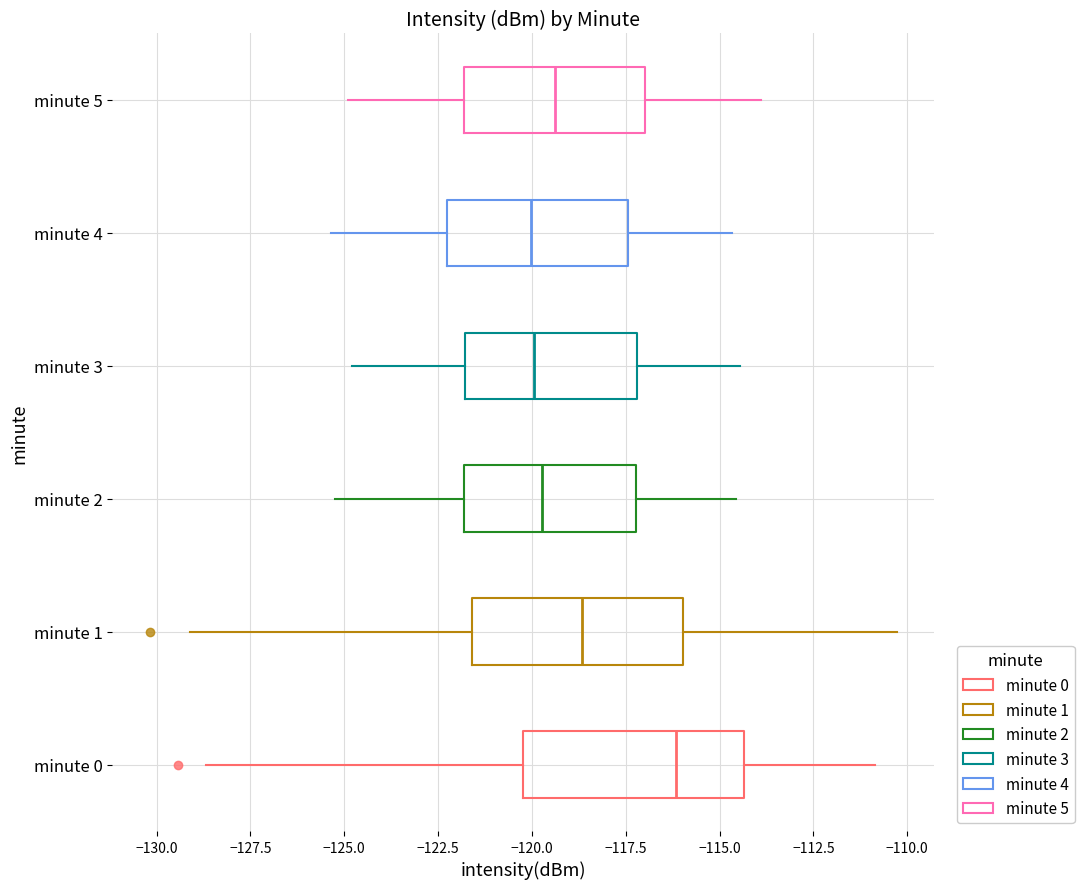

Reading bottom to top, read every box against the x-axis: the position of its median line, the range the box covers, and the ends of its whiskers. The values are not printed on the chart, so give them approximately, as read against the axis.

minute 0: median -116.0, box -120.0 to -114.5, whiskers -128.5 to -111.0
minute 1: median -118.5, box -121.5 to -116.0, whiskers -129.0 to -110.5
minute 2: median -119.5, box -122.0 to -117.0, whiskers -125.0 to -114.5
minute 3: median -120.0, box -122.0 to -117.0, whiskers -125.0 to -114.5
minute 4: median -120.0, box -122.5 to -117.5, whiskers -125.5 to -114.5
minute 5: median -119.5, box -122.0 to -117.0, whiskers -125.0 to -114.0